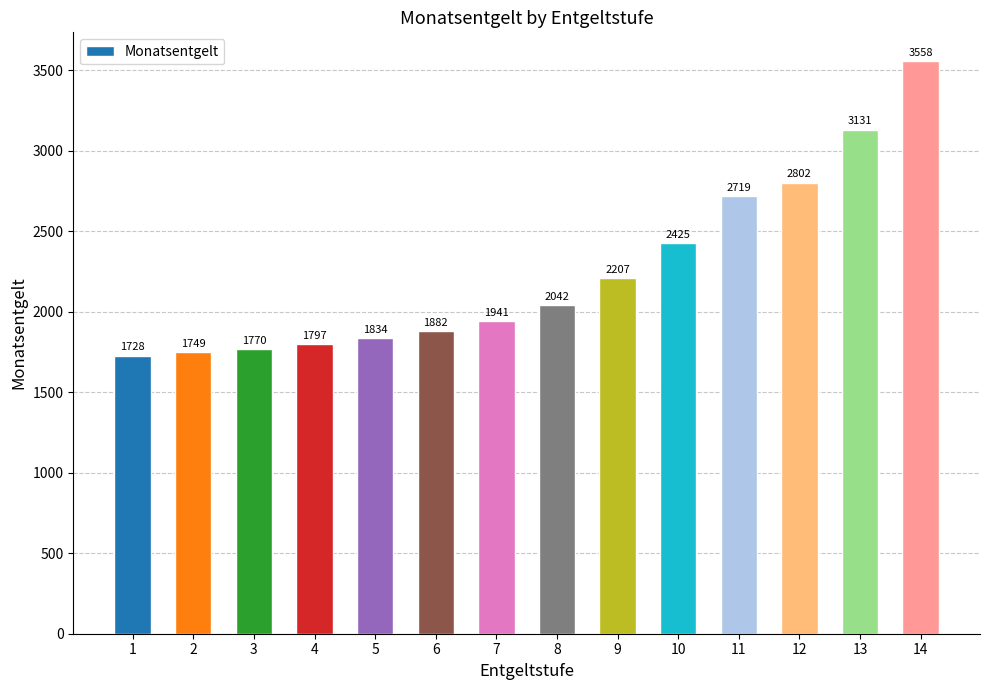

List the labels in order of value, smallest first.

1, 2, 3, 4, 5, 6, 7, 8, 9, 10, 11, 12, 13, 14